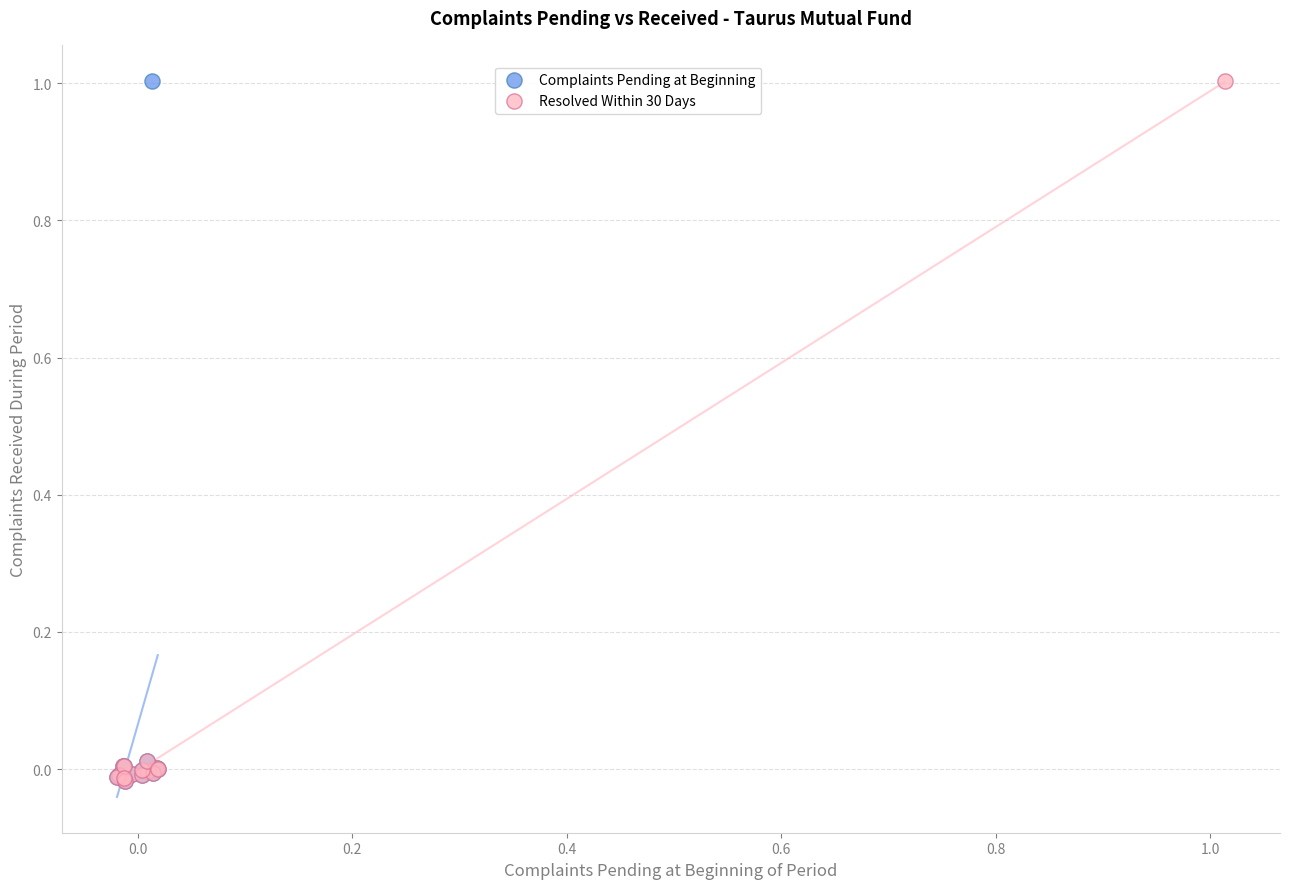

What are all the series names shown in the legend?

Complaints Pending at Beginning, Resolved Within 30 Days